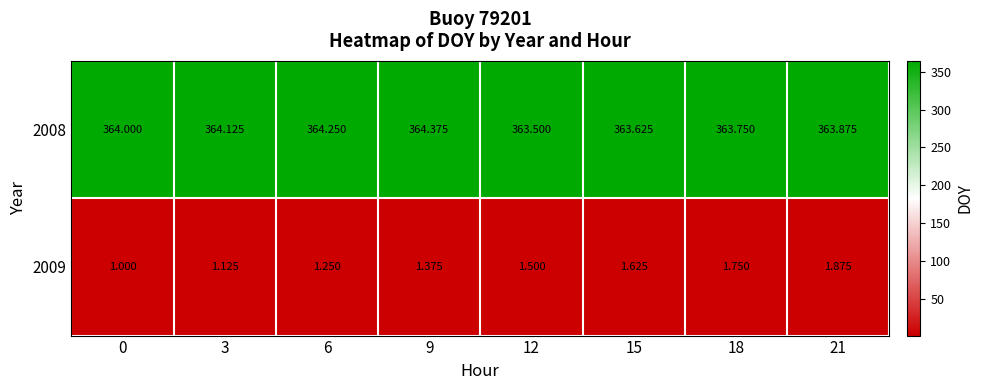

Is the value of 2009 at 3 greater than the value of 2008 at 9?

No